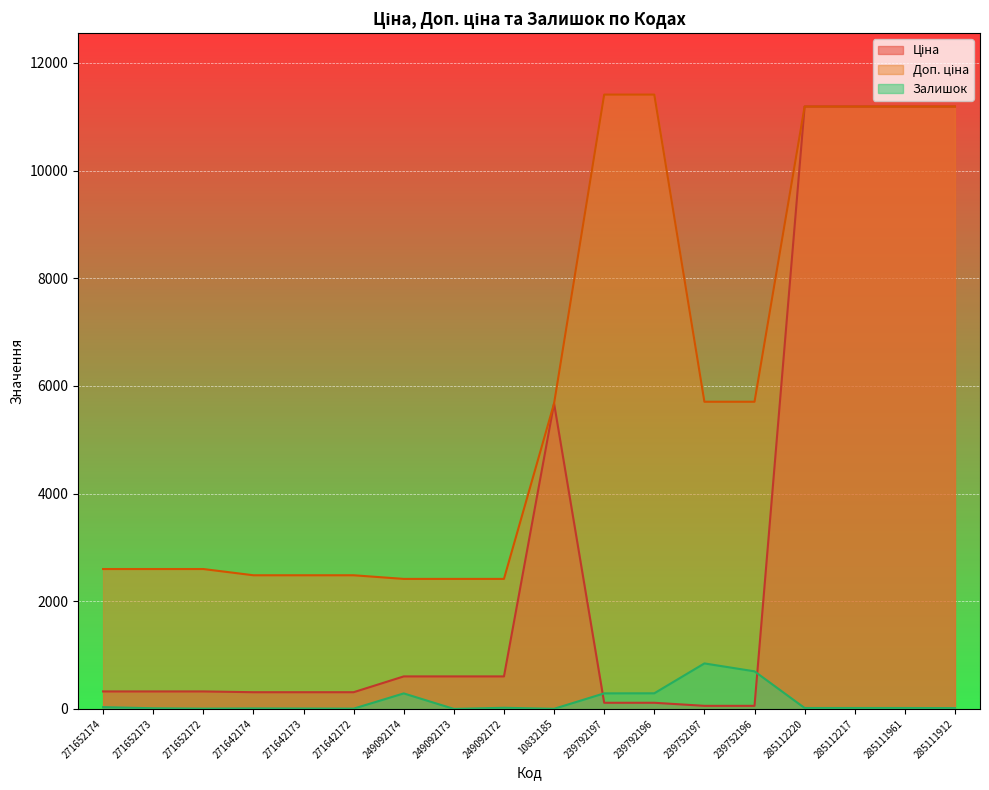

Which series ends up on top after the final intersection of Ціна and Залишок?

Ціна